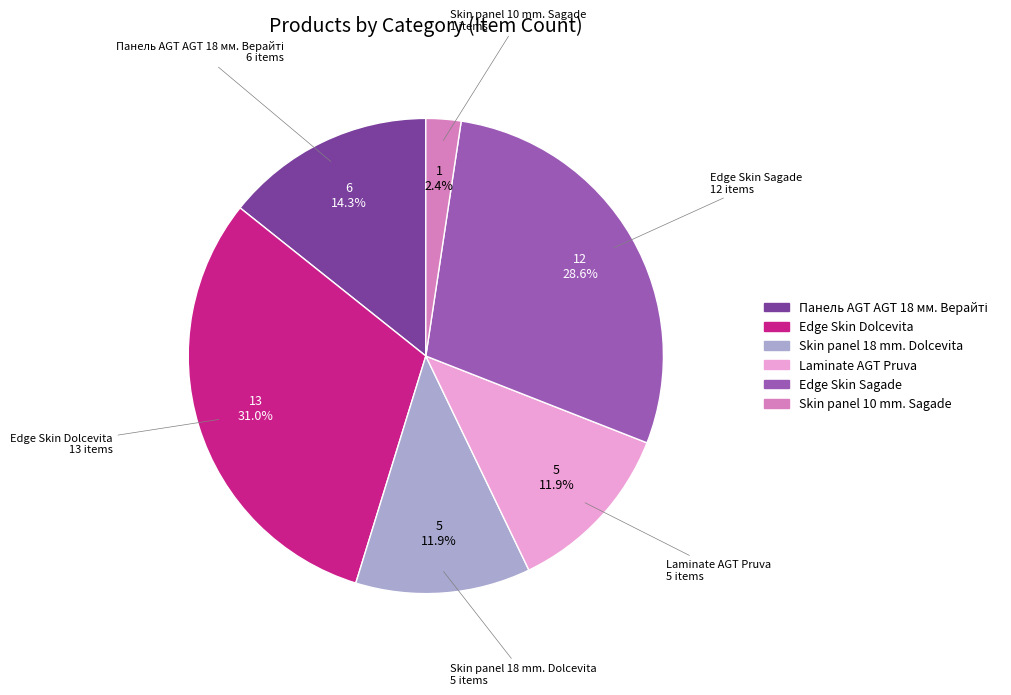

Count the number of slices in the pie.

6